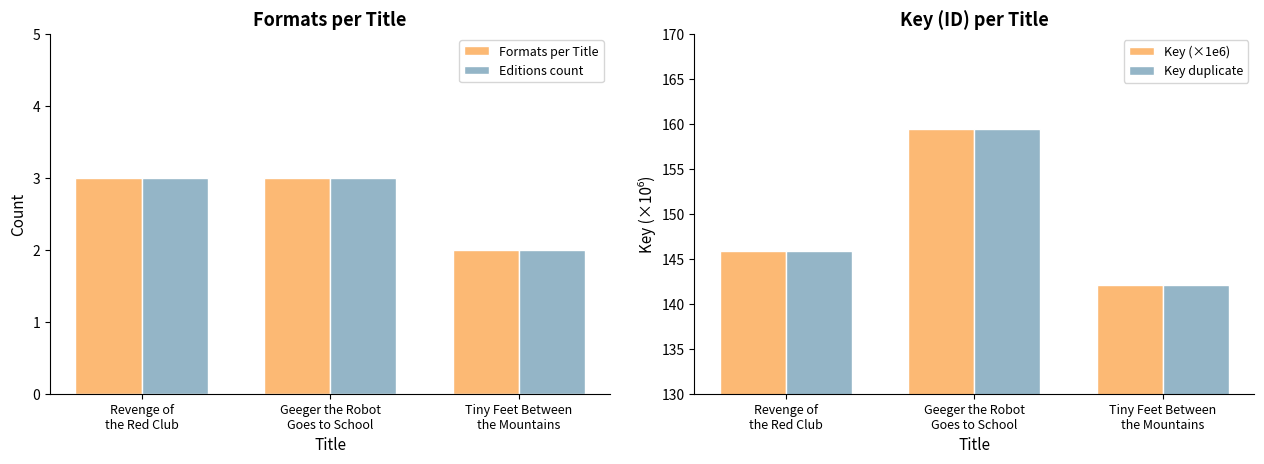

What is the difference between the Key (×1e6) values at Geeger the Robot
Goes to School and Tiny Feet Between
the Mountains?

17.3